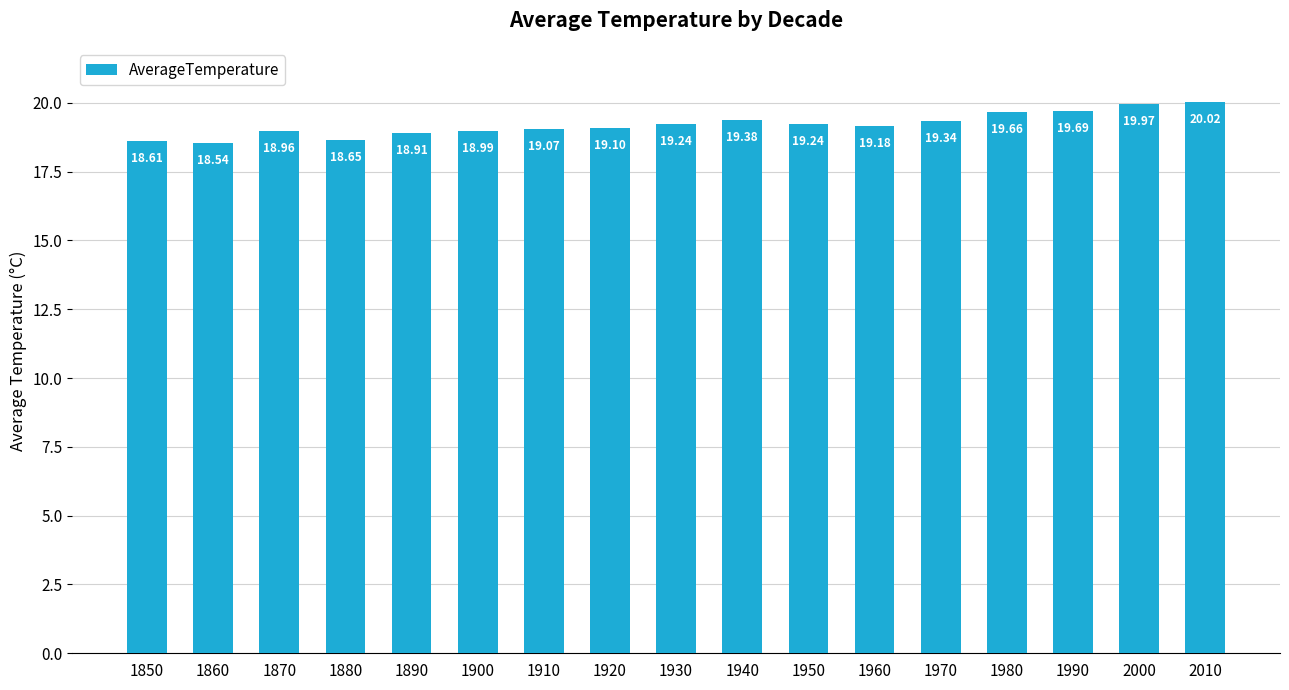

What is the ratio of the value at 1860 to the value at 1940?

1.0